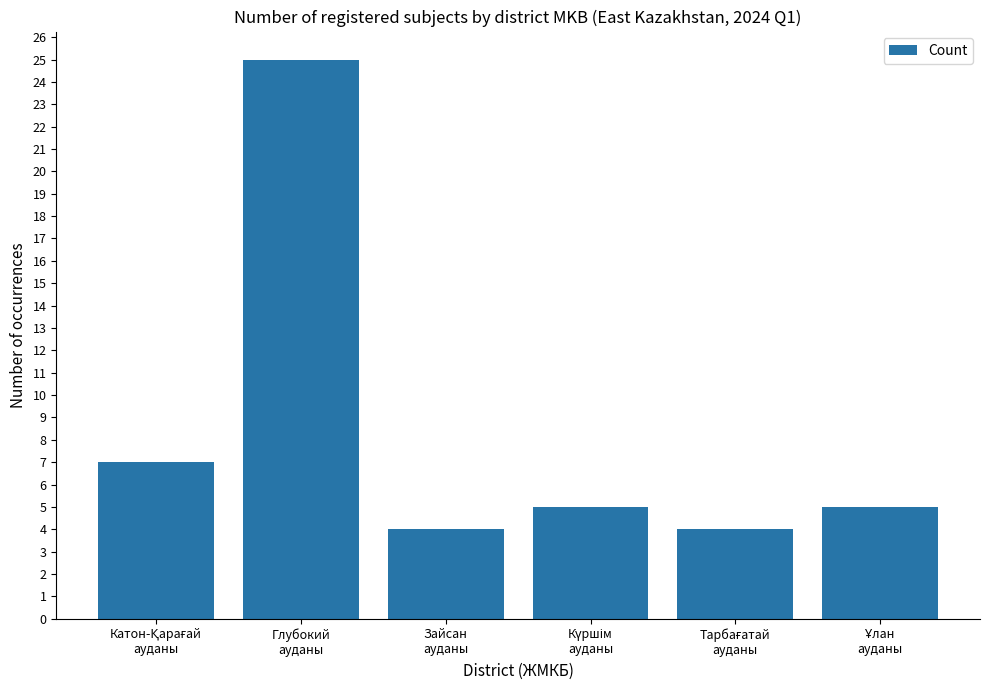

What is the value of the 1st bar from the left?

7